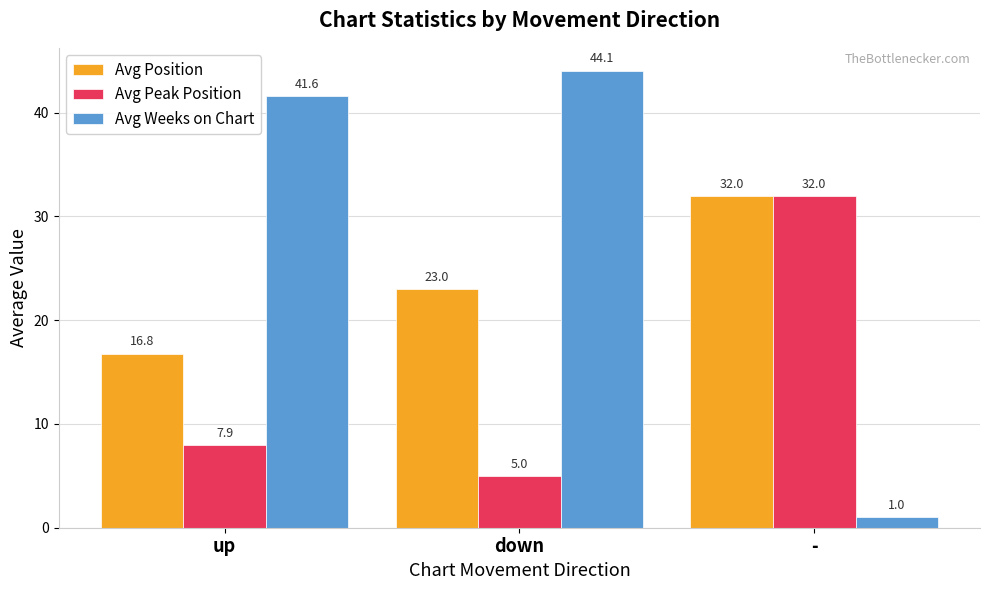

Reading right to left, extract all data points from this chart.

Avg Position: 32.0	23.0	16.8
Avg Peak Position: 32.0	5.0	7.9
Avg Weeks on Chart: 1.0	44.1	41.6